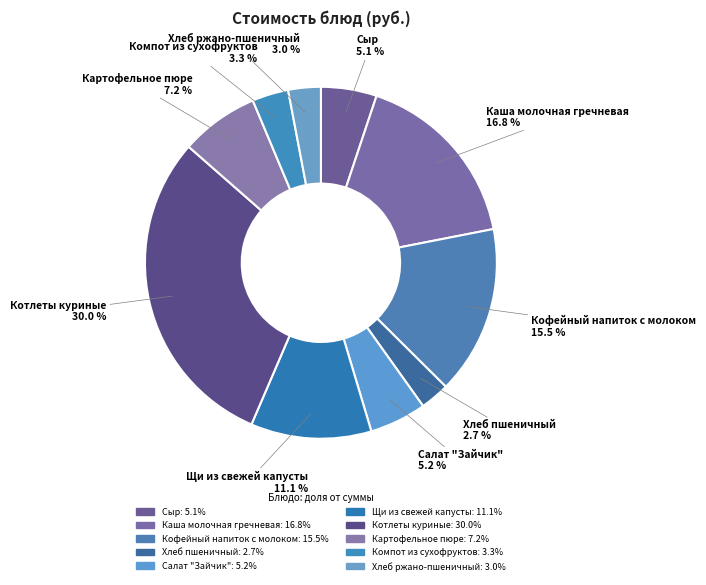

How many segments does this pie chart have?

10